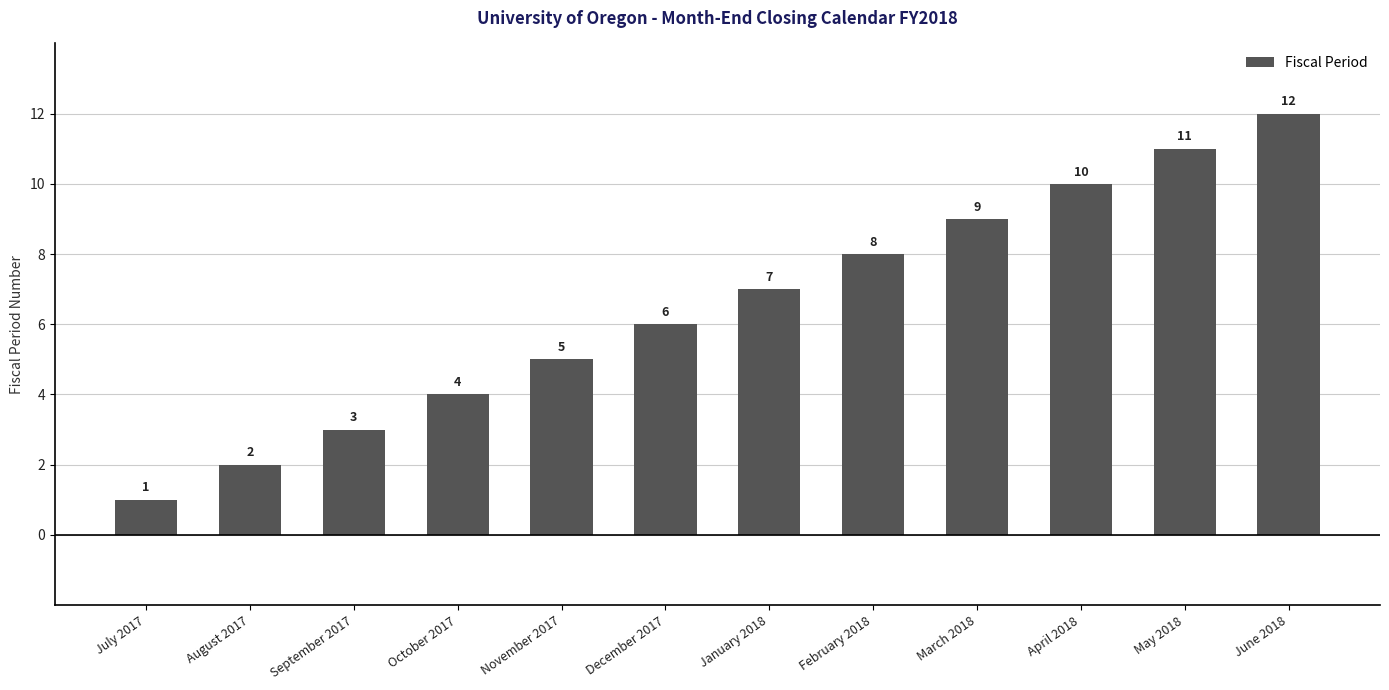

Where is the data nearest to the value 6?

December 2017